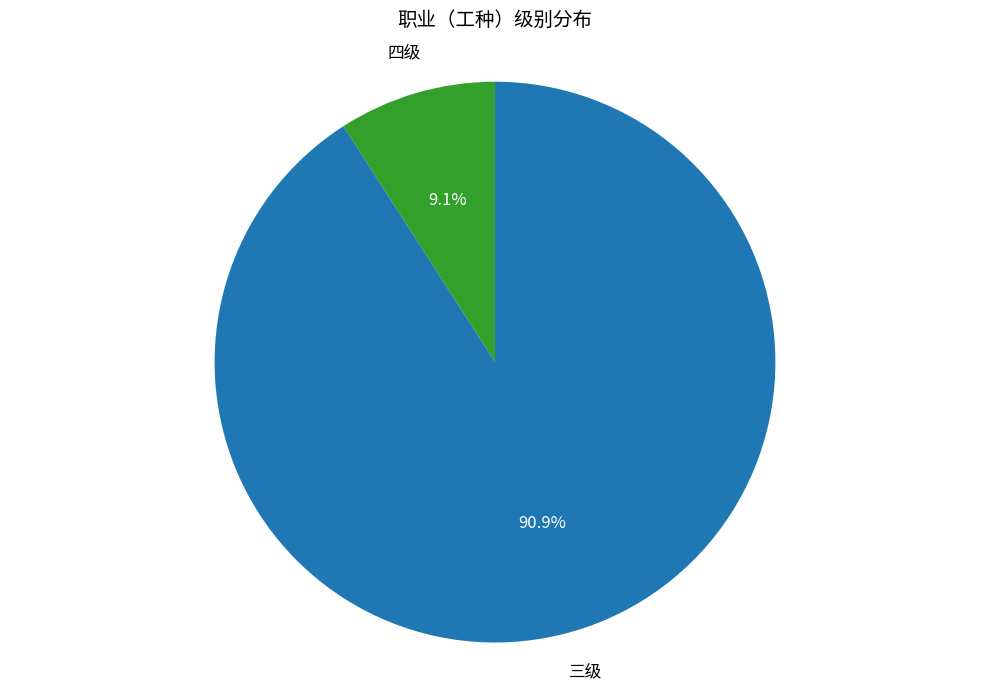

Is there a majority slice in this chart?

Yes